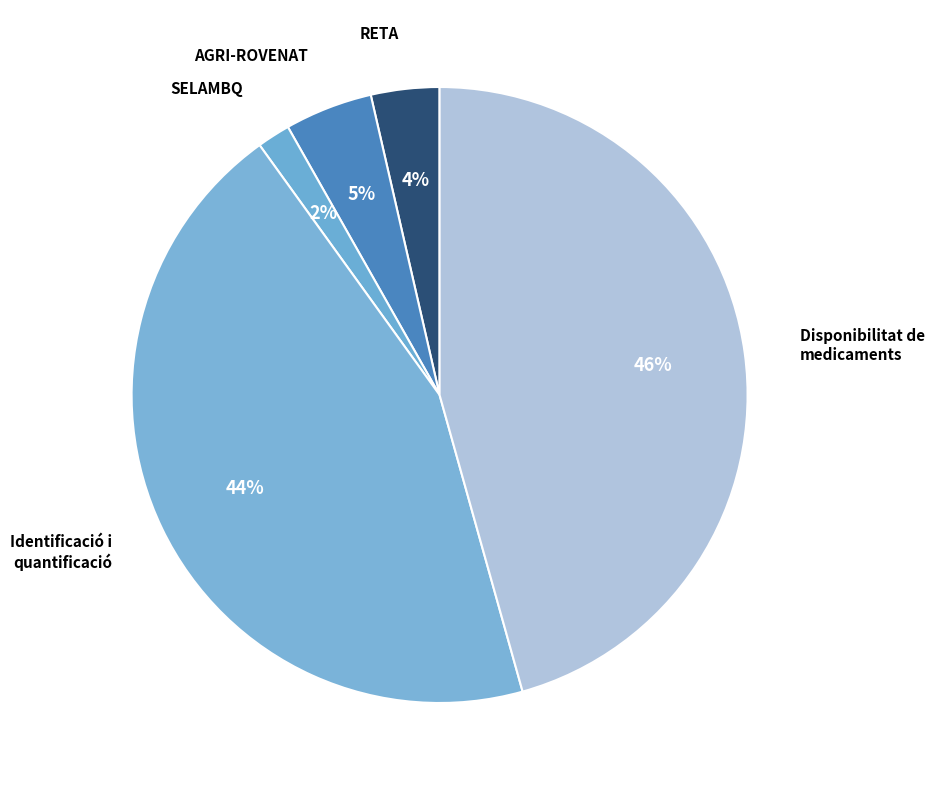

How many slices are in this pie chart?

5